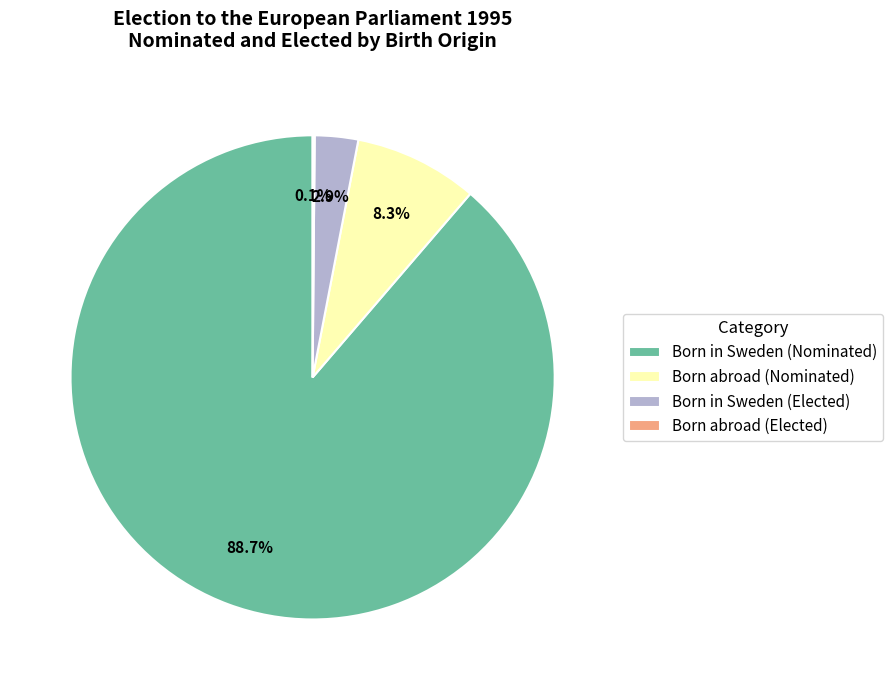

What is the largest slice in the pie chart?

Born in Sweden (Nominated)